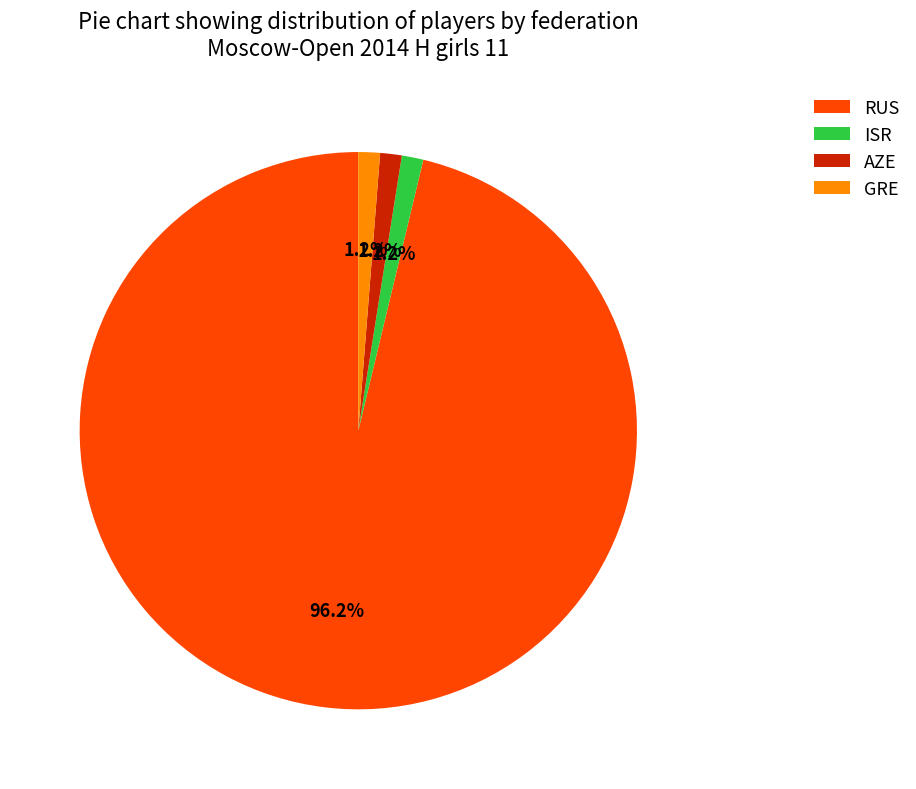

Is it true that AZE is 11% of the pie?

False